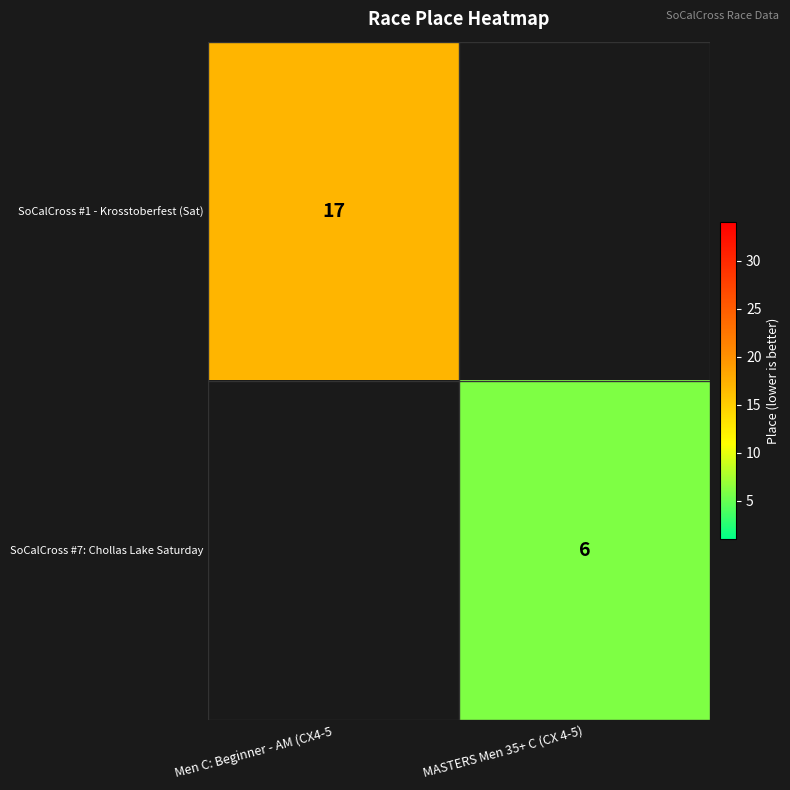

The value of SoCalCross #7: Chollas Lake Saturday at MASTERS Men 35+ C (CX 4-5) is 2. True or false?

False